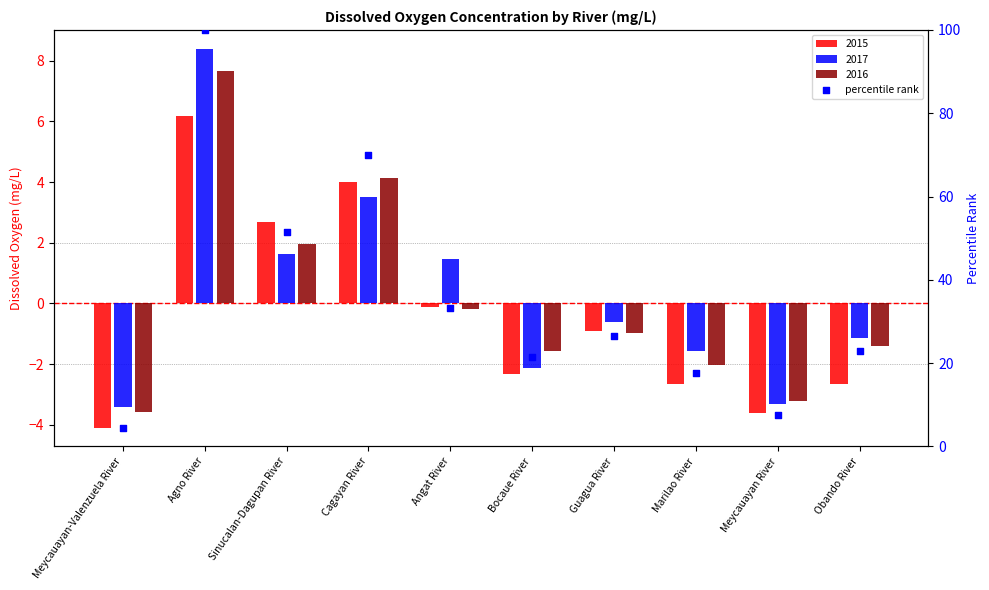

What is the change in value from Meycauayan-Valenzuela River to Angat River?

+29.0